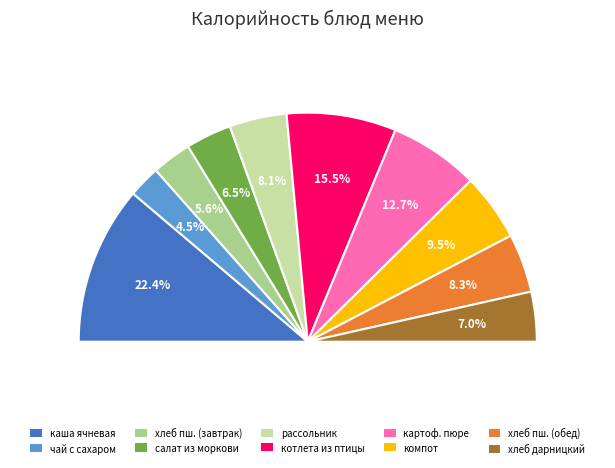

To the nearest percent, what is the average slice percentage?

10%